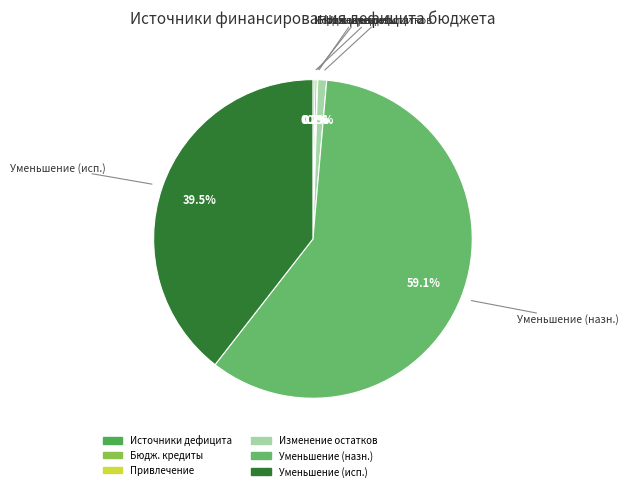

How much of the chart is everything except Уменьшение (исп.)?

60.5%